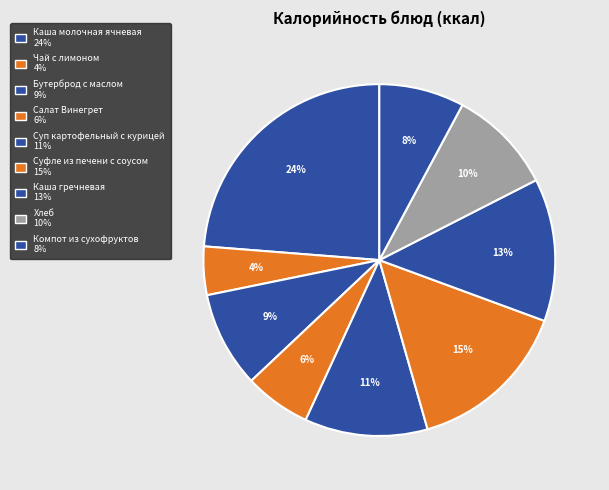

How many segments does this pie chart have?

9